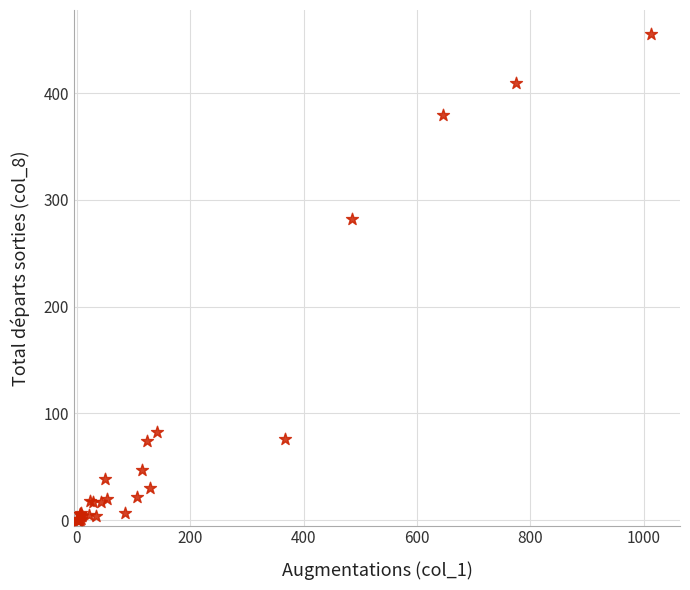

What Y value in the scatter plot is closest to 227?

282